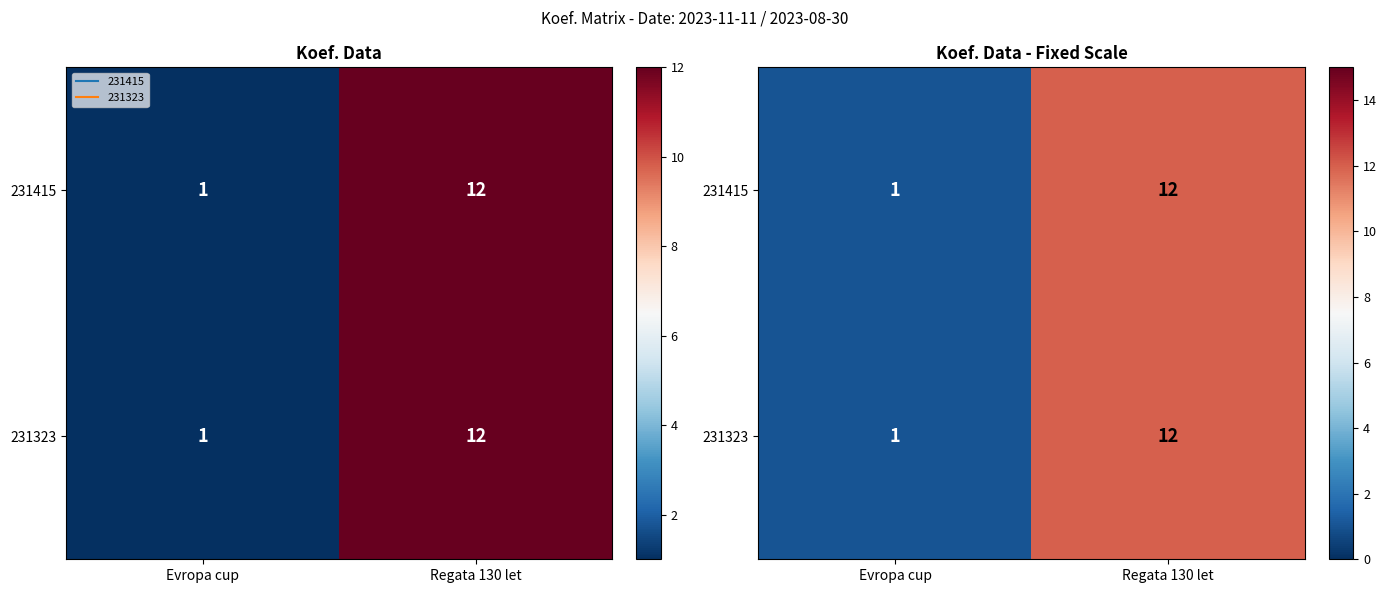

At how many categories does at least one series exceed 2?

1